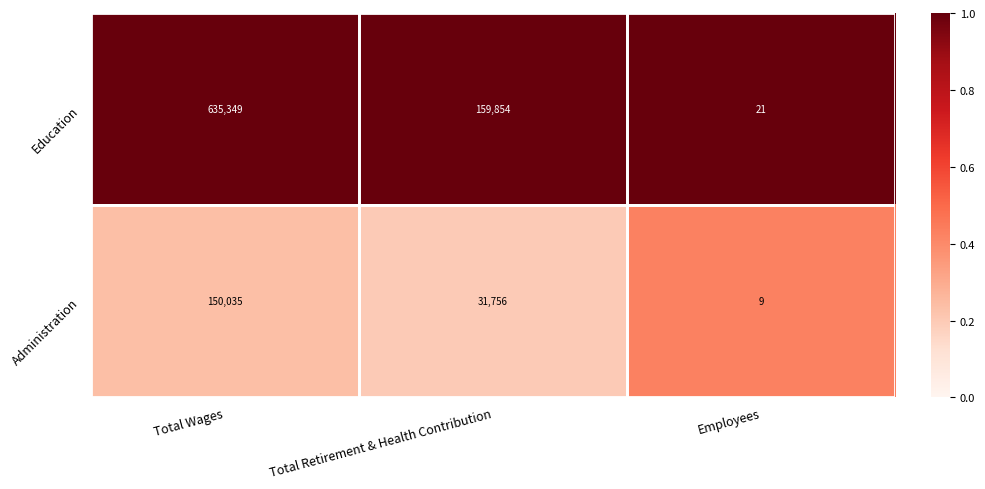

Count the number of categories in the chart.

3